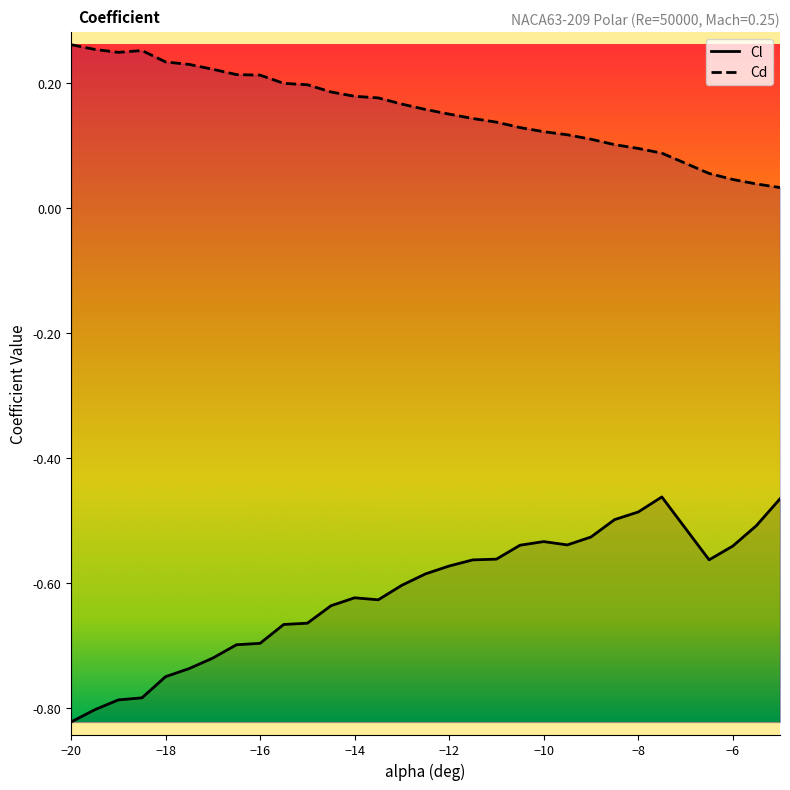

Does the chart display data point markers on the line(s)?

No